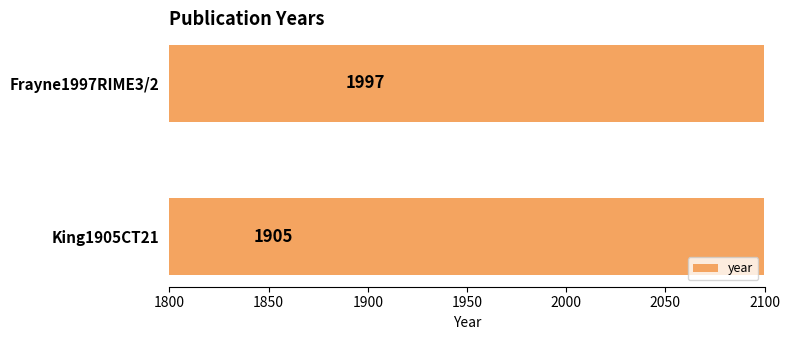

What is the approximate value at King1905CT21?

1905